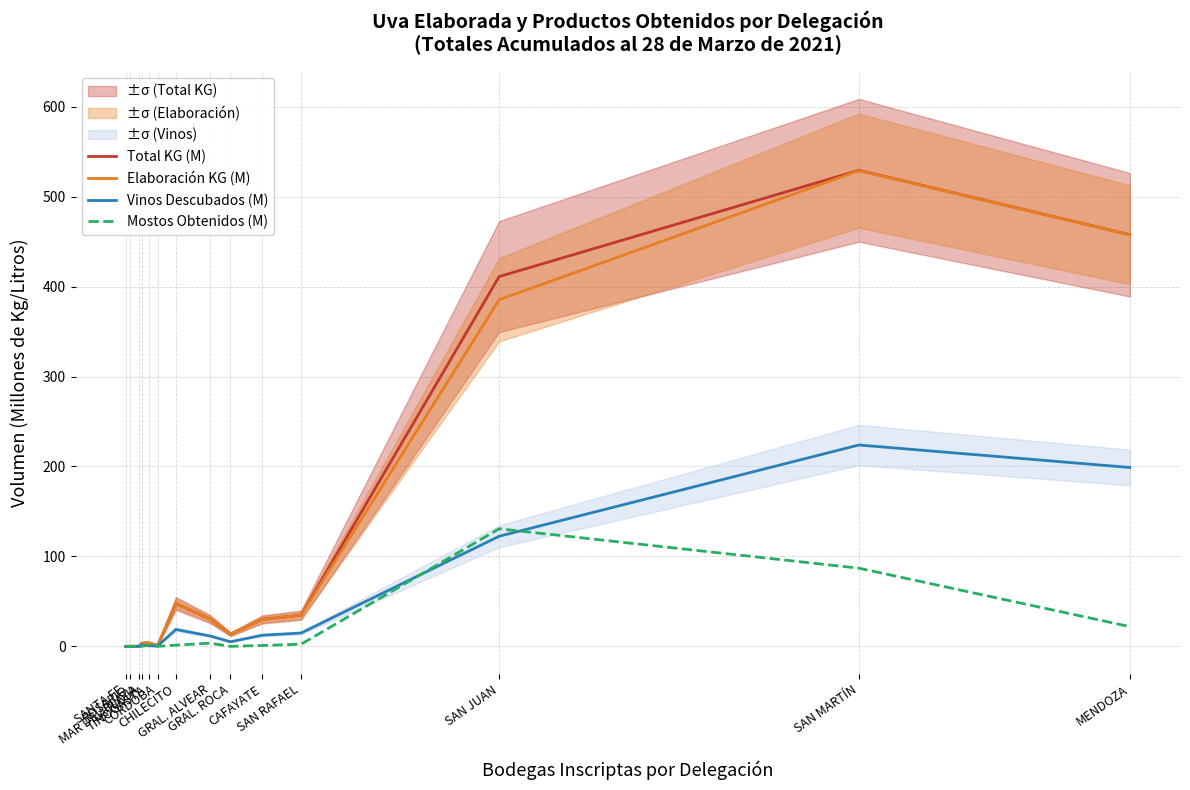

How many data points does each series have?

14